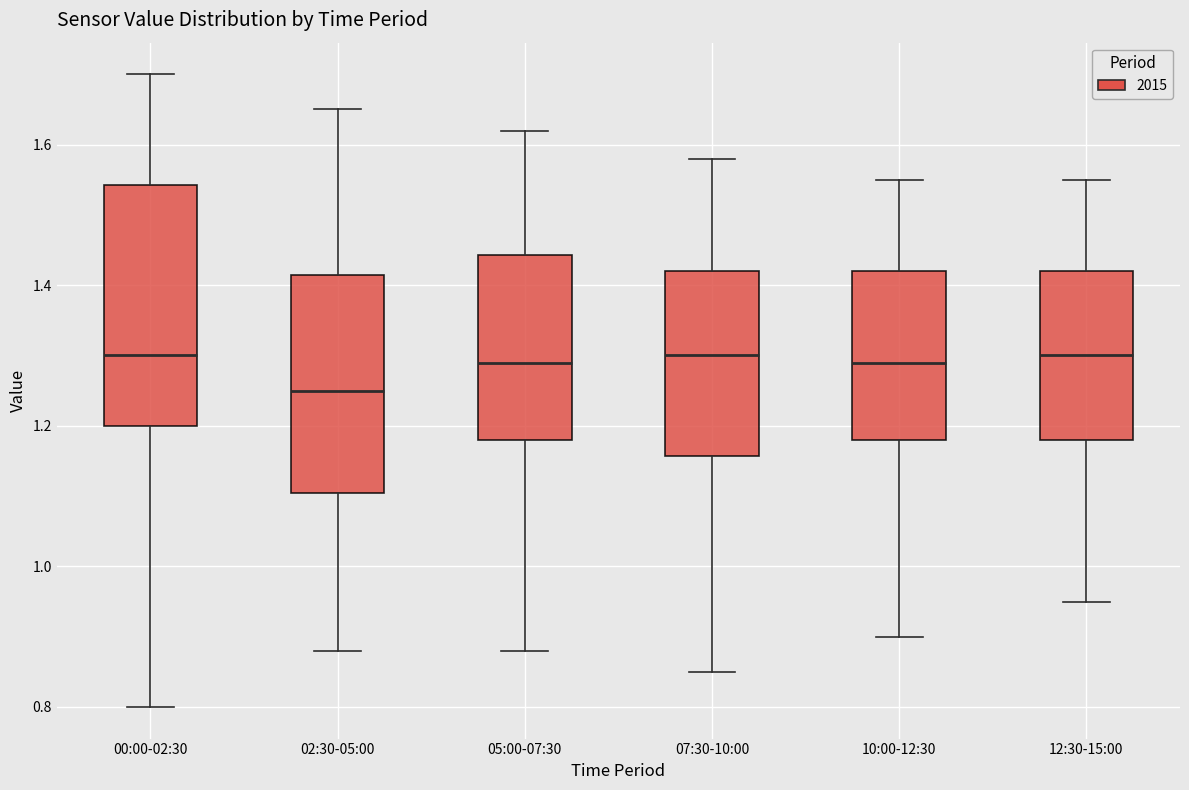

Where does the median line of the box for 12:30-15:00 sit on the y-axis? The values are not printed on the chart, so give them approximately, as read against the axis.

1.30